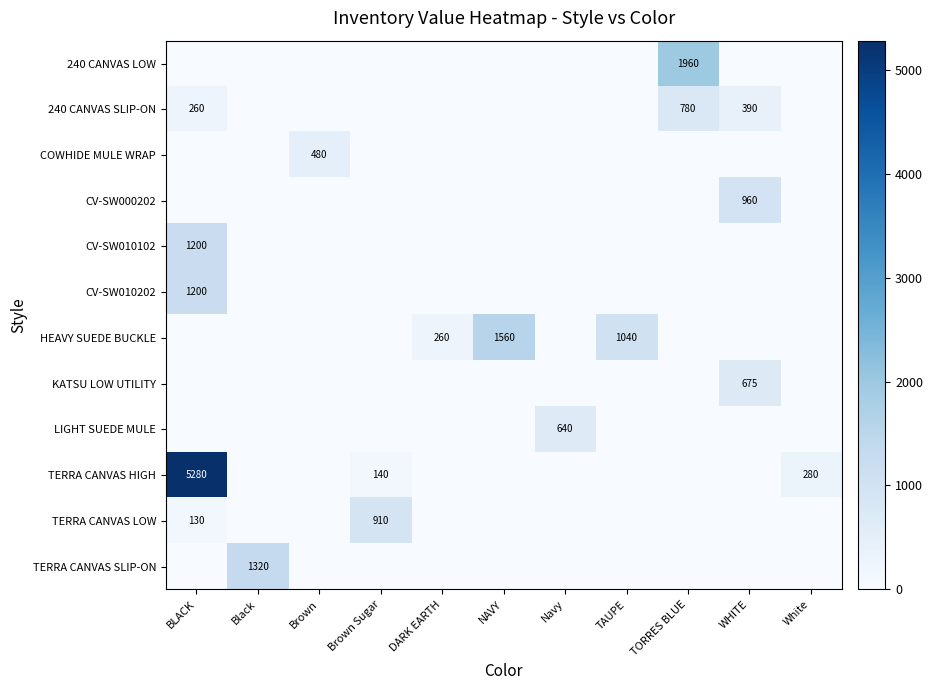

List the series in order of their peak value, lowest first.

COWHIDE MULE WRAP, LIGHT SUEDE MULE, KATSU LOW UTILITY, 240 CANVAS SLIP-ON, TERRA CANVAS LOW, CV-SW000202, CV-SW010102, CV-SW010202, TERRA CANVAS SLIP-ON, HEAVY SUEDE BUCKLE, 240 CANVAS LOW, TERRA CANVAS HIGH